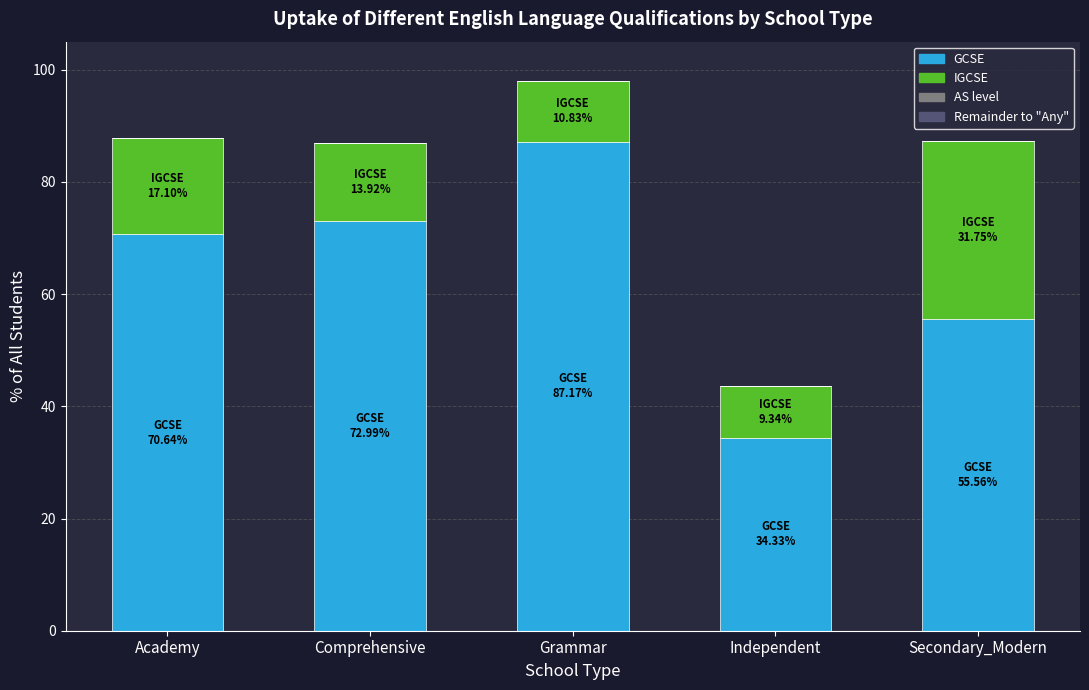

The GCSE series shows 41.9 at Comprehensive. True or false?

False